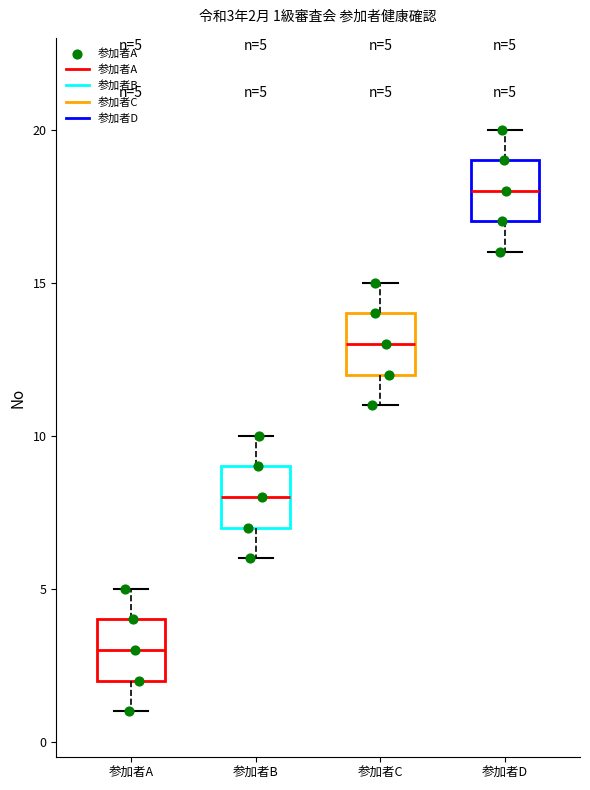

Which box has the highest median line?

参加者D